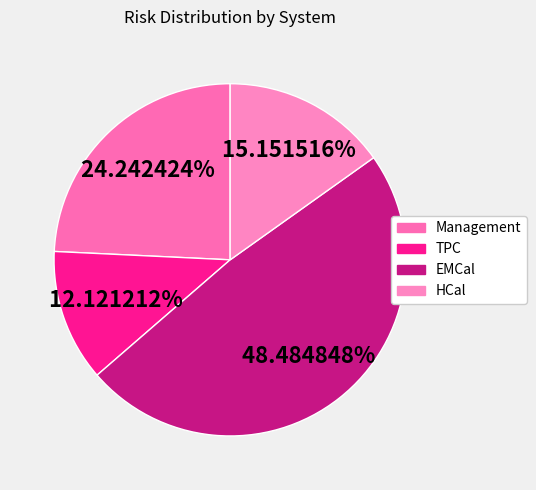

How many slices are in this pie chart?

4